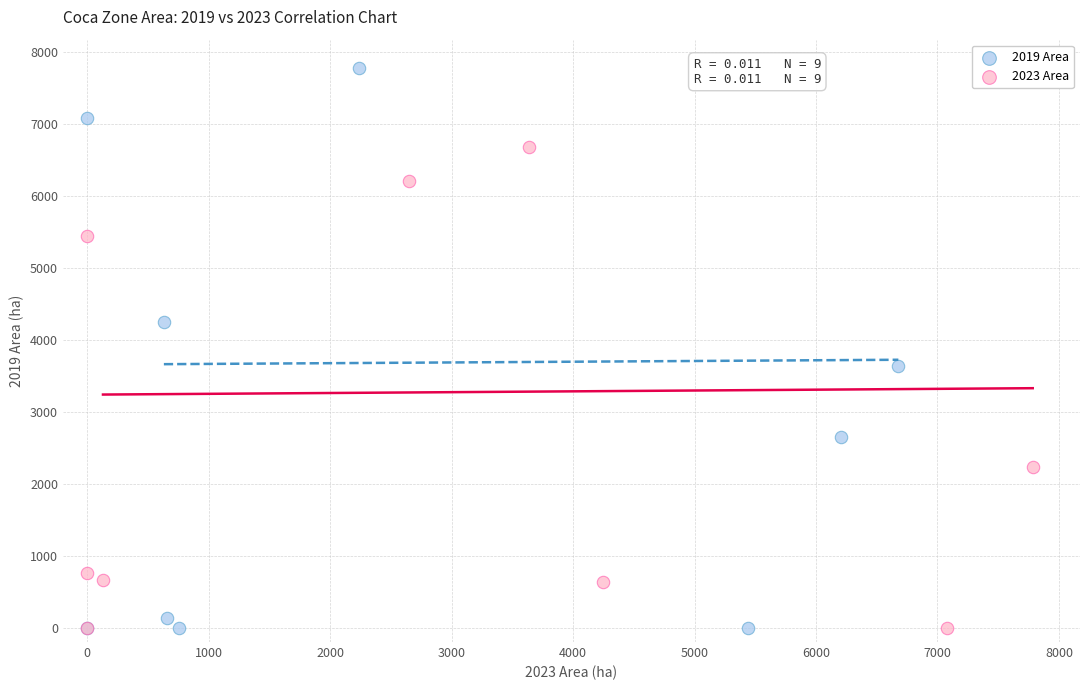

What are all the series names shown in the legend?

2019 Area, 2023 Area